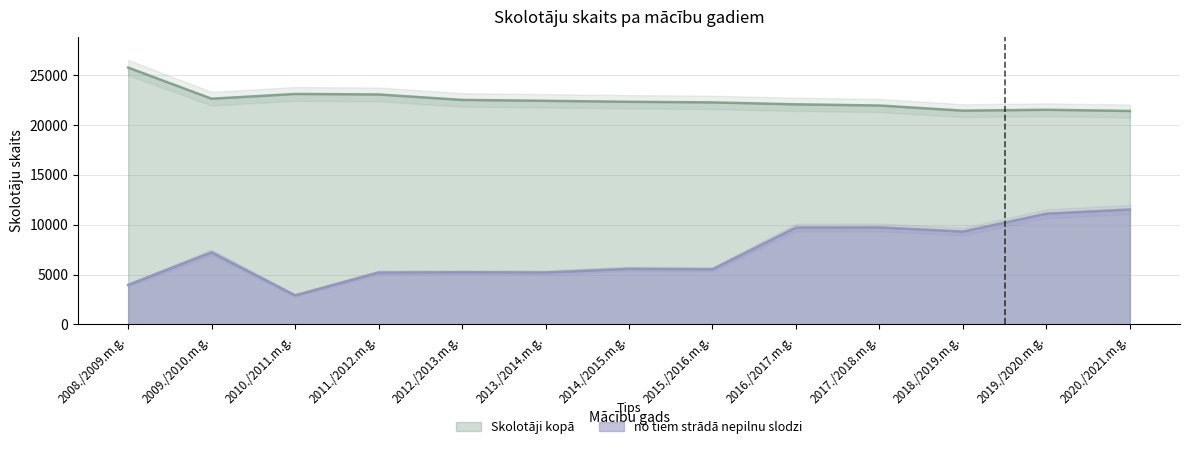

What are all the series names shown in the legend?

Skolotāji kopā, no tiem strādā nepilnu slodzi